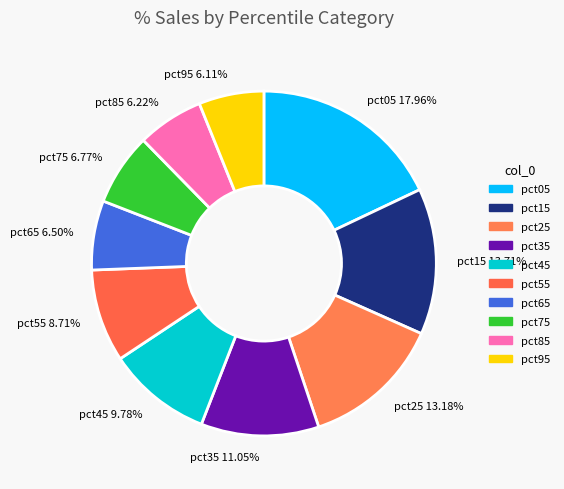

The pct75 slice represents 17% of the pie. True or false?

False